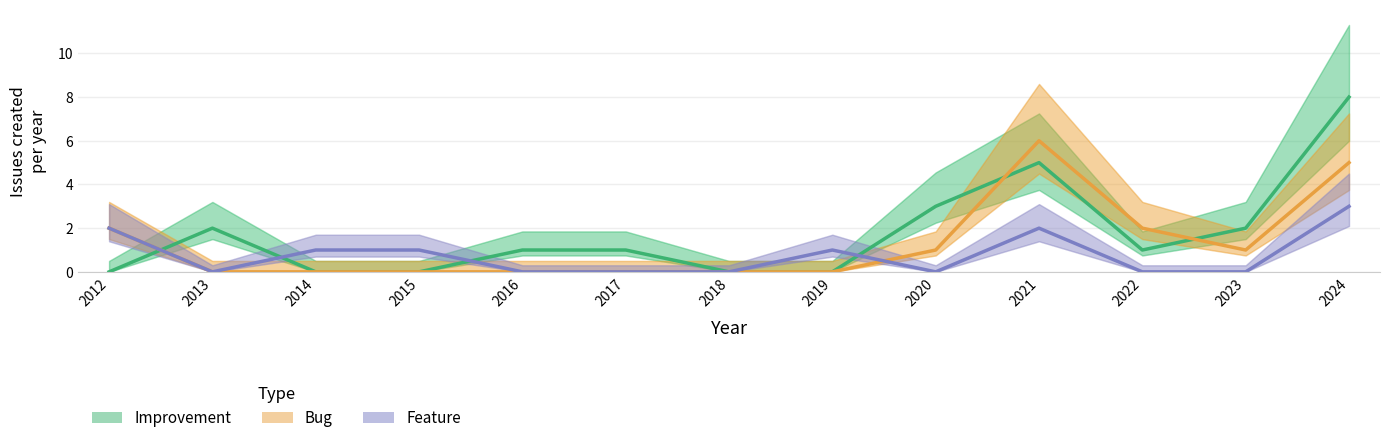

List the series in order of their peak value, lowest first.

Feature, Bug, Improvement